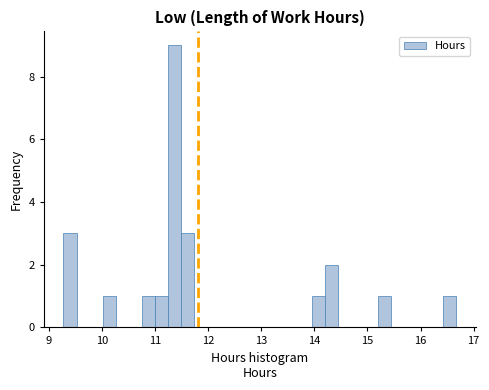

Around what value on the x-axis is the tallest bar? Give the approximate position of its centre, as read against the axis.

11.4